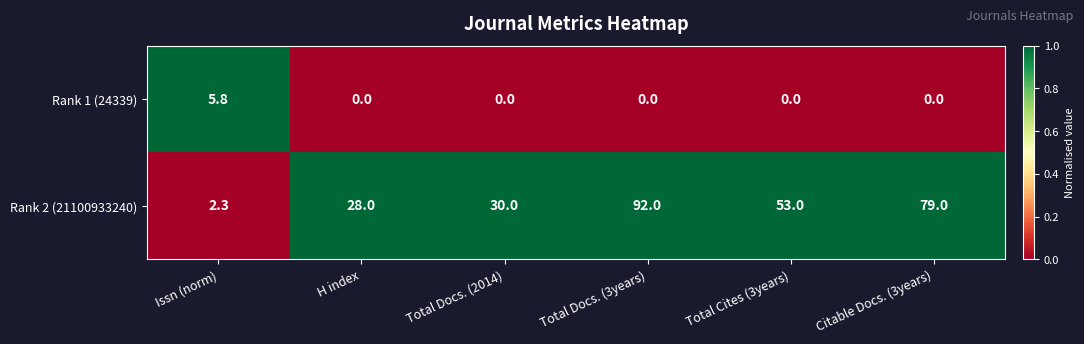

At how many categories does at least one series exceed 0?

6